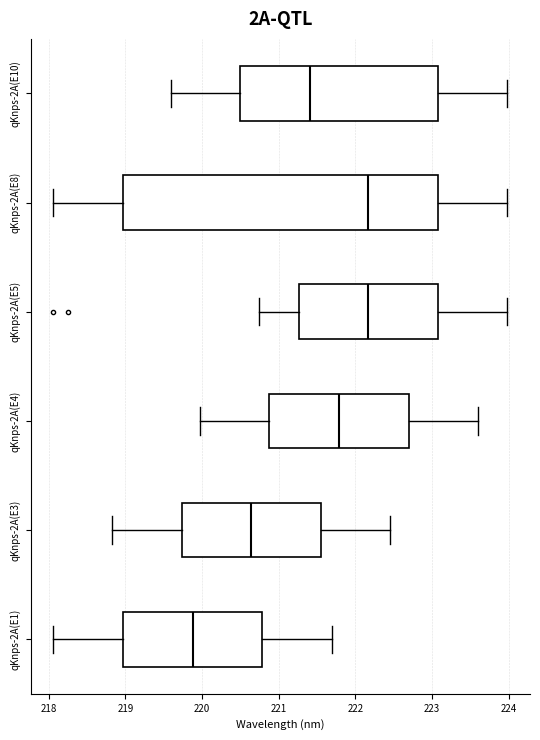

Where is the right edge of the box for qKnps-2A(E8) on the x-axis? The values are not printed on the chart, so give them approximately, as read against the axis.

223.1